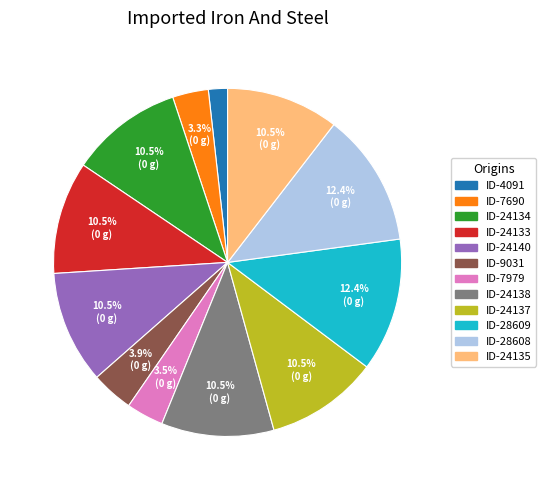

What is the smallest slice in the pie chart?

ID-4091